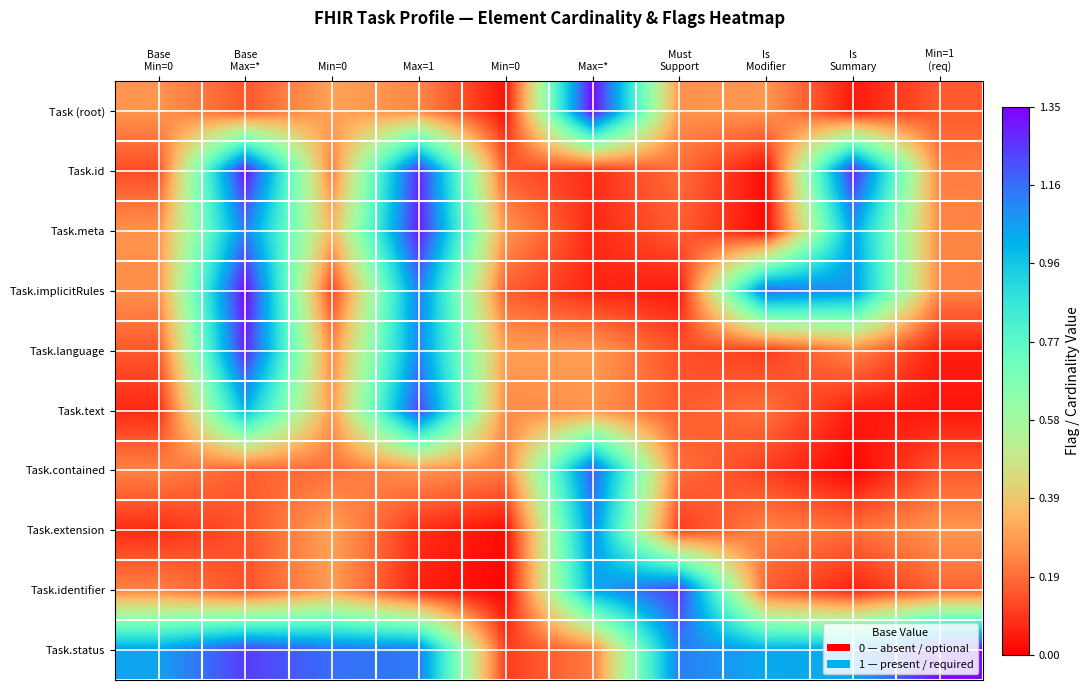

Which series has the largest total across all categories?

Task.status